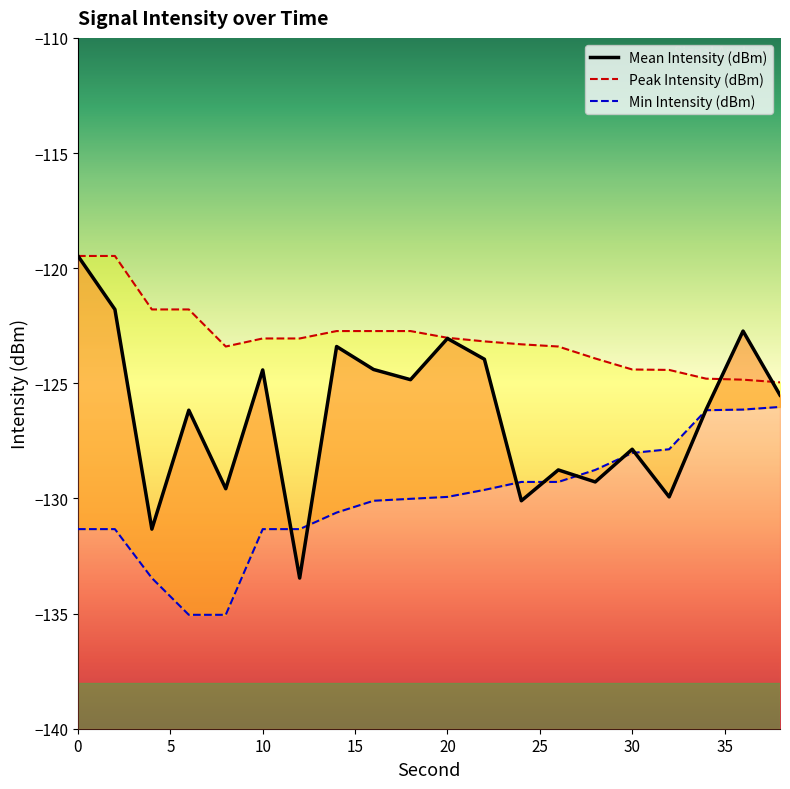

What is the sum of all Peak Intensity (dBm) values?

-2460.5